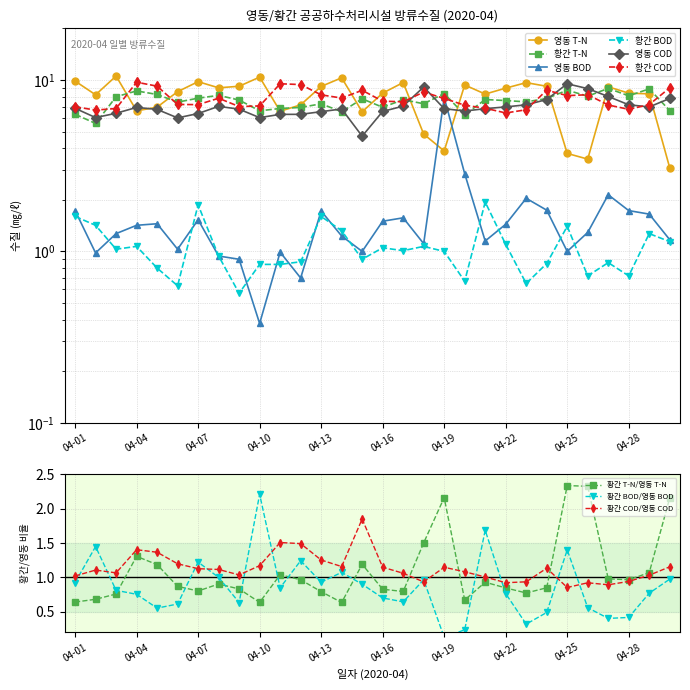

Where is the first local maximum for 황간 T-N/영동 T-N?

04-04